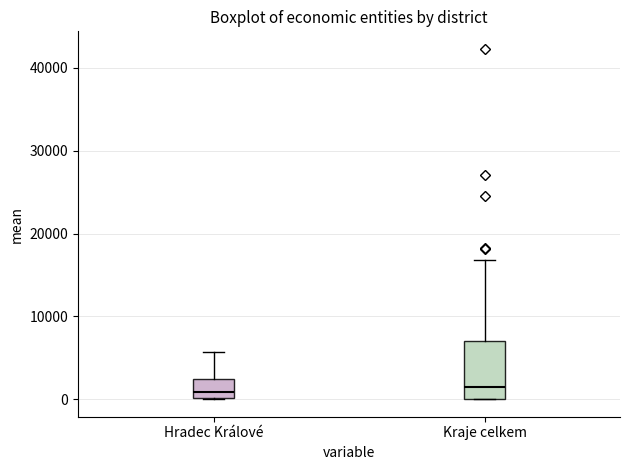

Comparing the boxes themselves (not the whiskers), which one is the tallest?

Kraje celkem